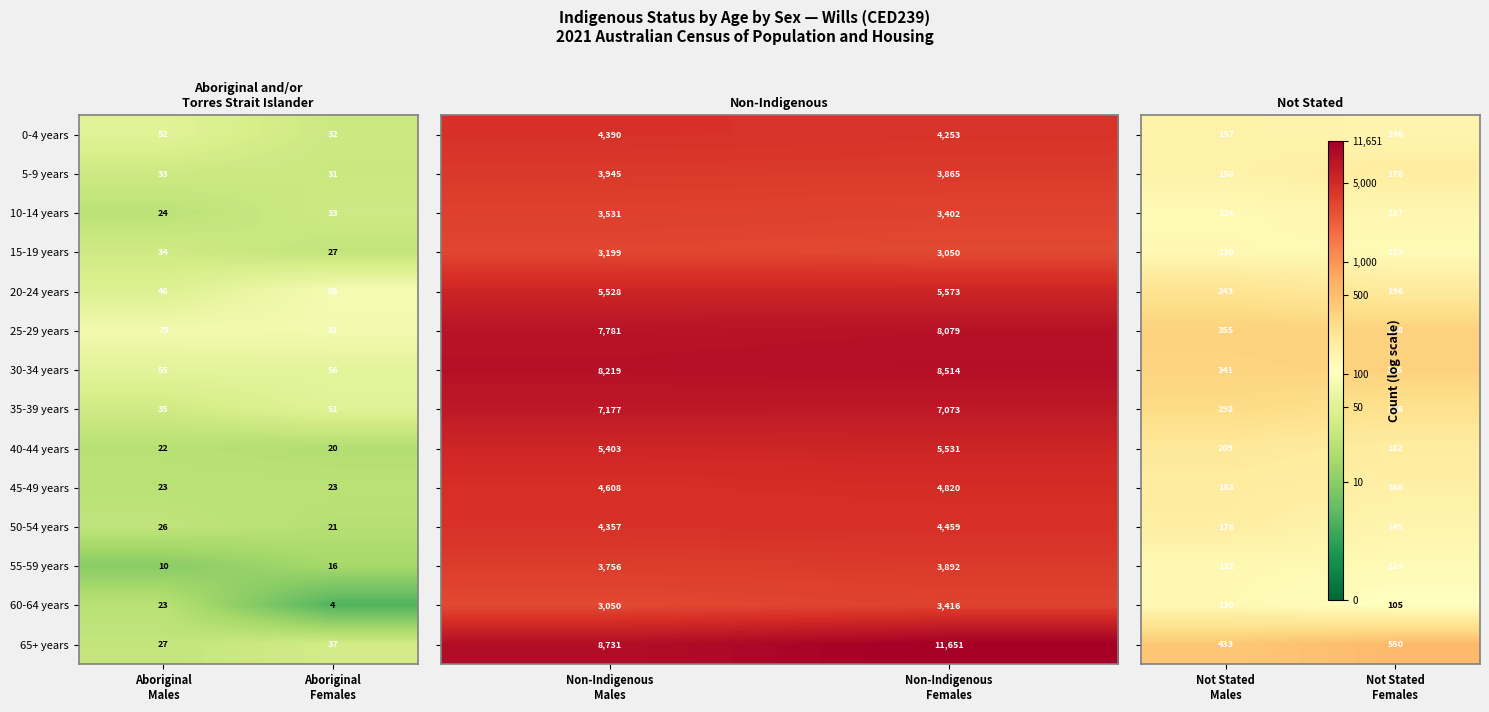

What is the maximum value for 15-19 years?

34